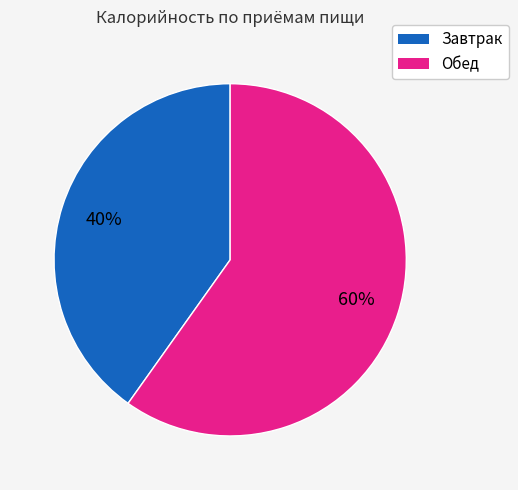

Which category has the biggest portion of the pie?

Обед